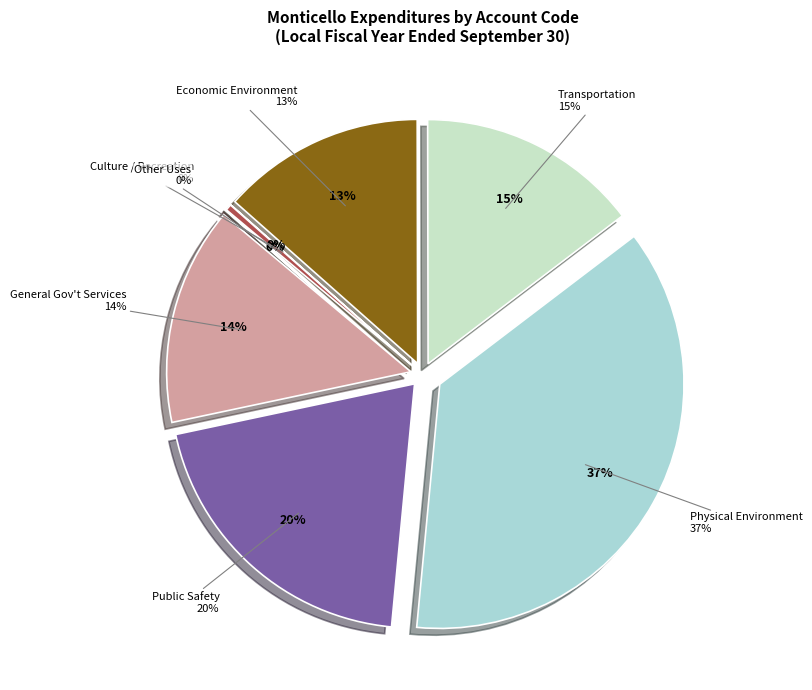

Rank the categories by value from lowest to highest.

Culture / Recreation, Other Uses and Non-Operating, Economic Environment, General Government Services, Transportation, Public Safety, Physical Environment